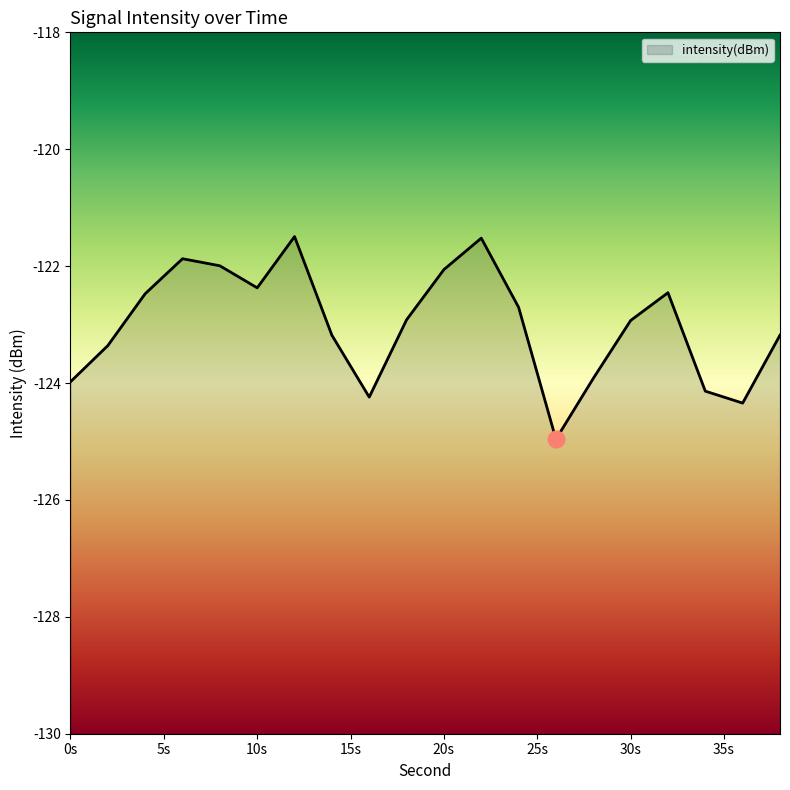

Does the chart display data point markers on the line(s)?

No